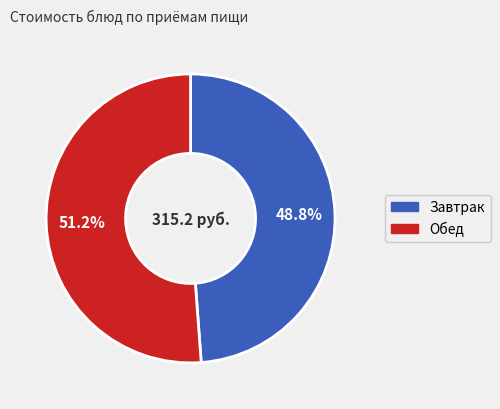

Does any single category account for the majority?

Yes